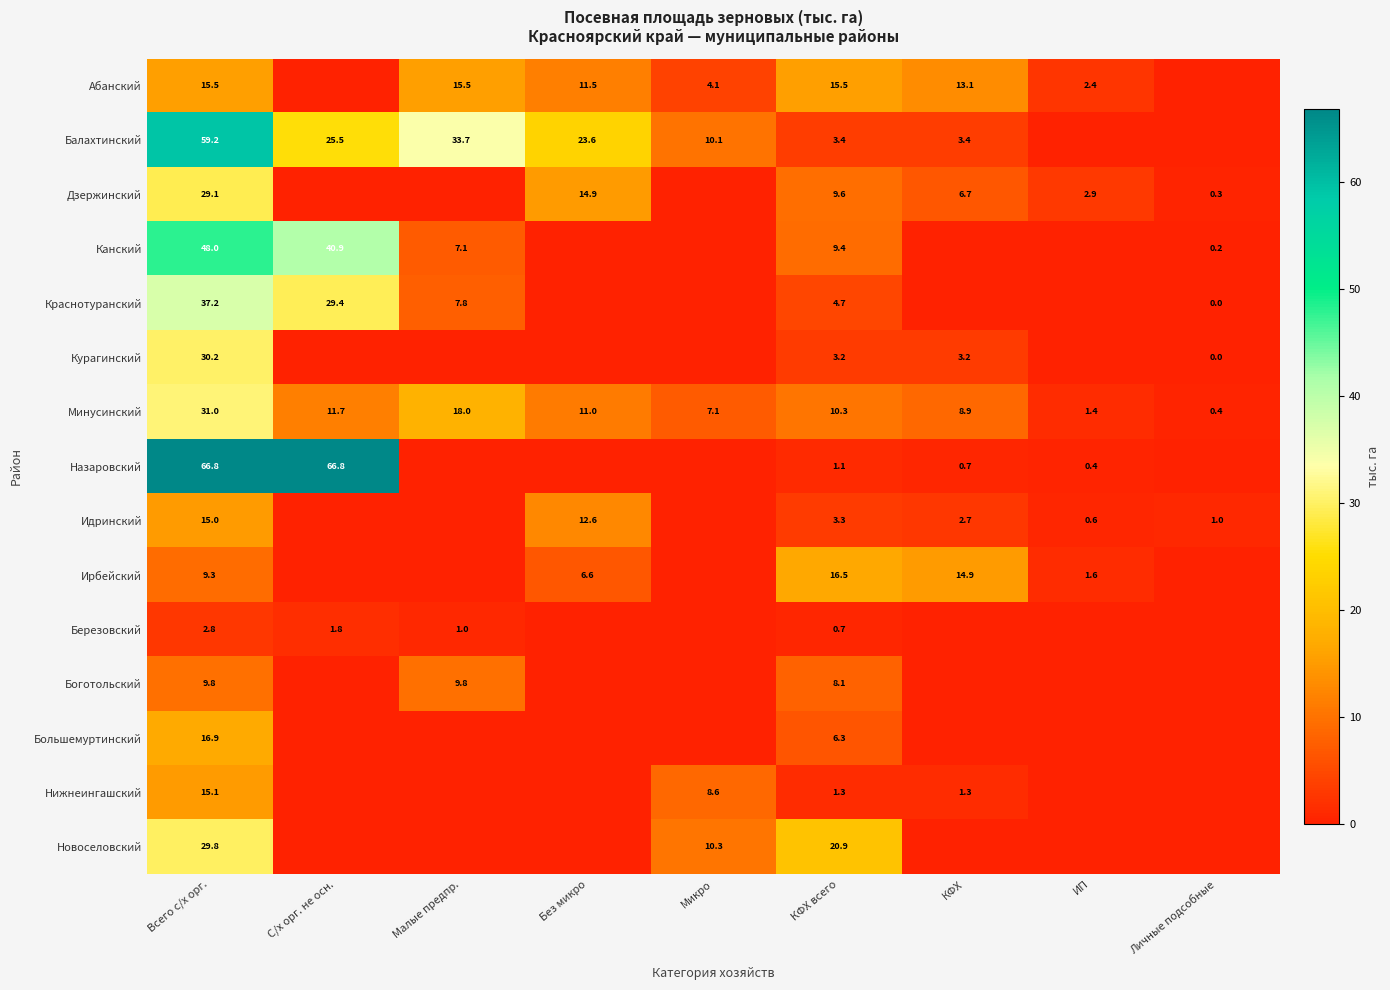

Is the value of Краснотуранский at Малые предпр. greater than the value of Идринский at КФХ всего?

Yes